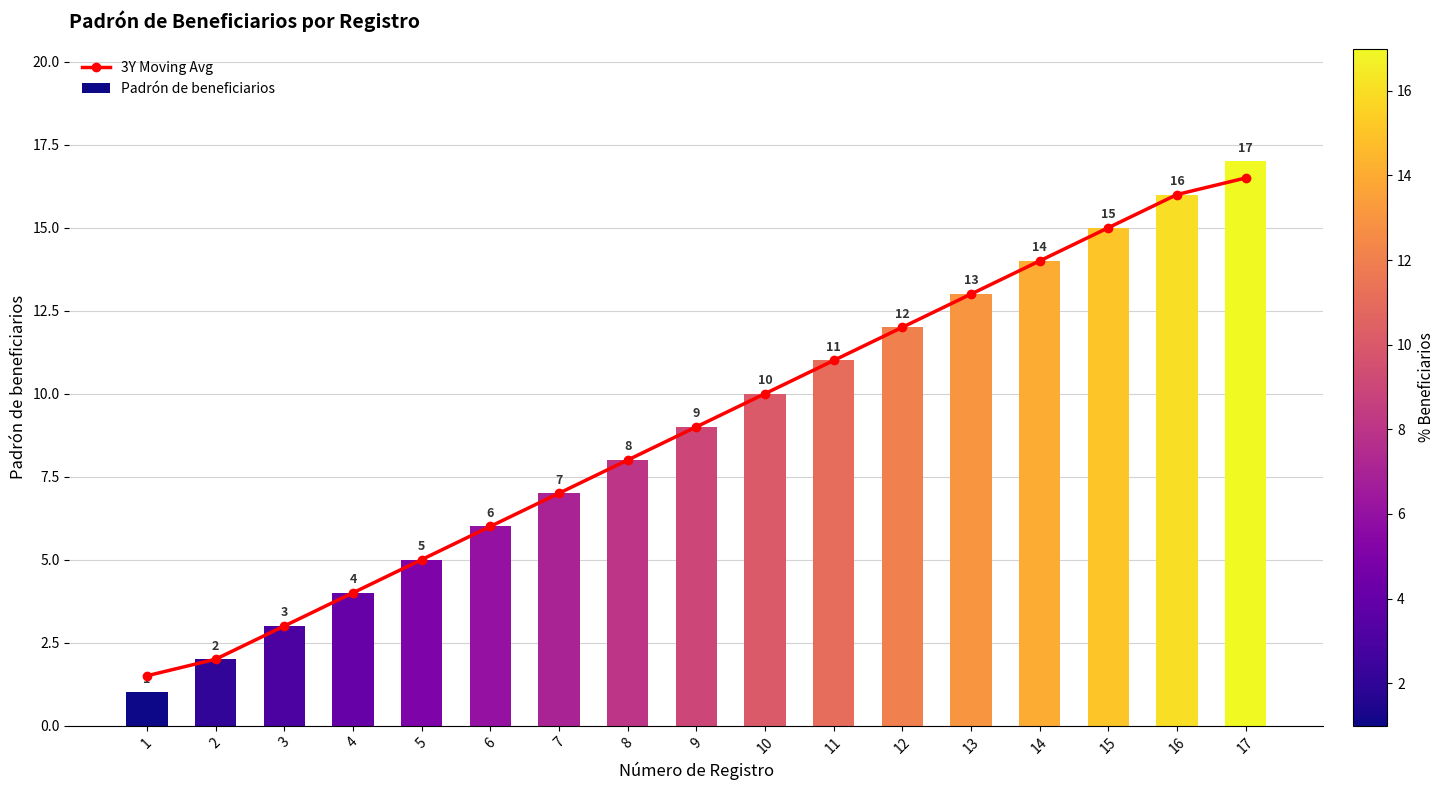

How many values in the 3Y Moving Avg series exceed 9?

8